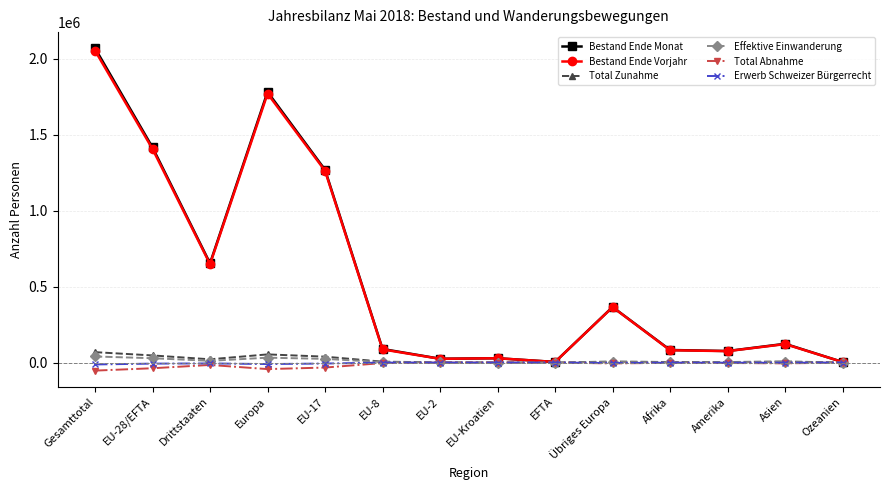

At how many categories does at least one series exceed 1143174?

4